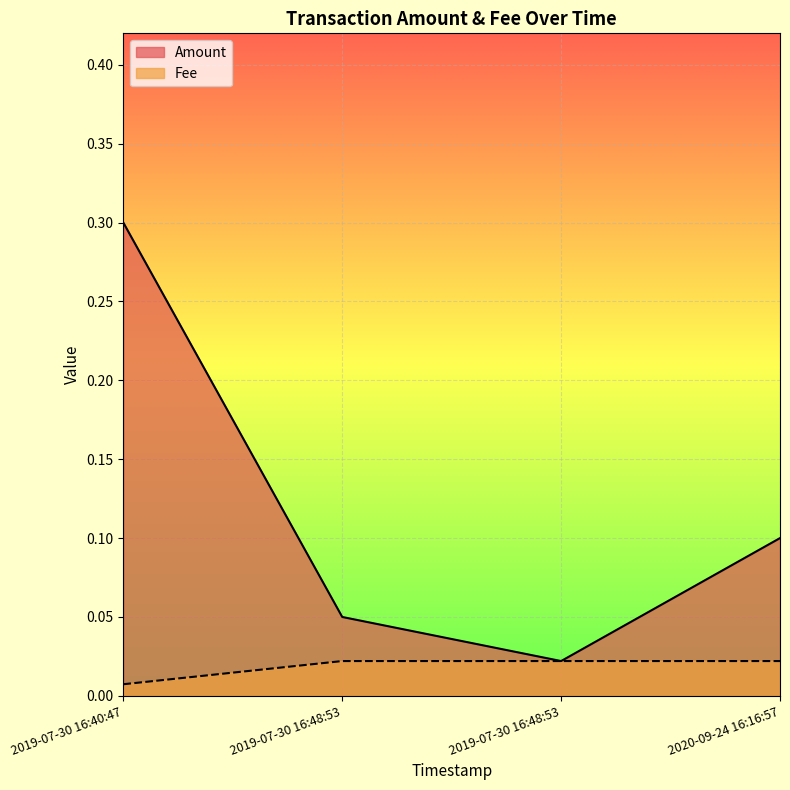

Reading left to right, list all the values displayed in this chart.

Amount: 2019-07-30 16:40:47=0.3	2019-07-30 16:48:53=0.1	2019-07-30 16:48:53=0.0	2020-09-24 16:16:57=0.1
Fee: 2019-07-30 16:40:47=0.0	2019-07-30 16:48:53=0.0	2019-07-30 16:48:53=0.0	2020-09-24 16:16:57=0.0